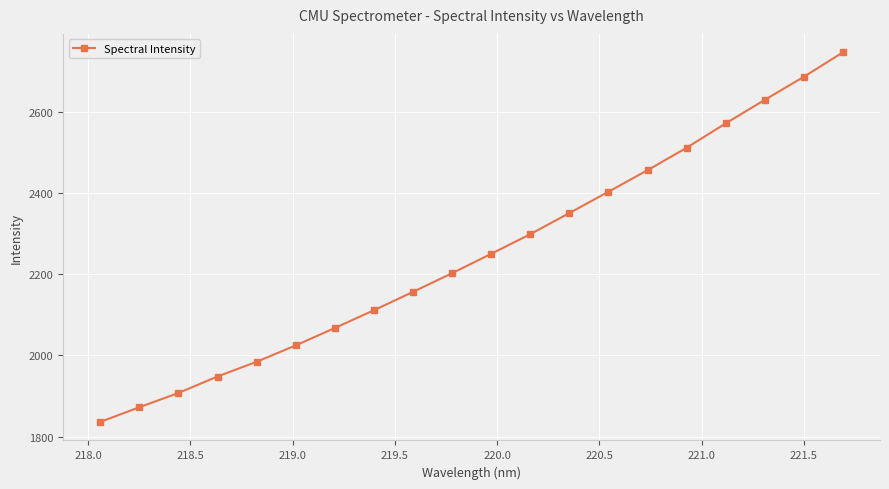

What is the greatest value displayed?

2746.3